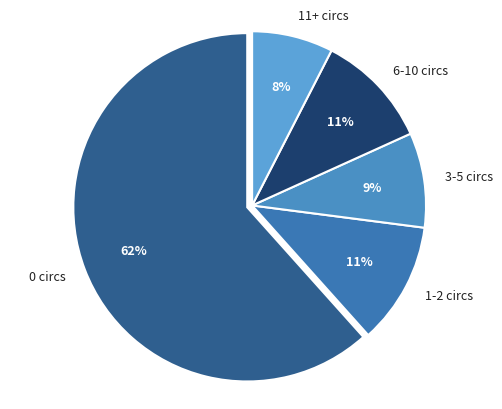

Do 11+ circs and 3-5 circs together represent more than half of the pie?

No